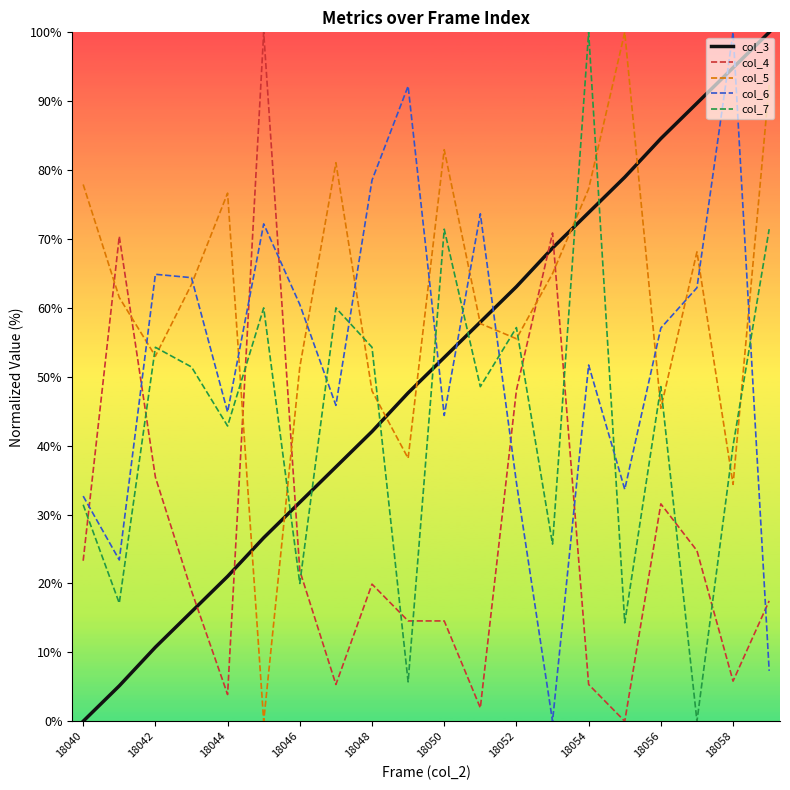

What is the difference between the maximum and minimum values in the col_4 series?

100.0